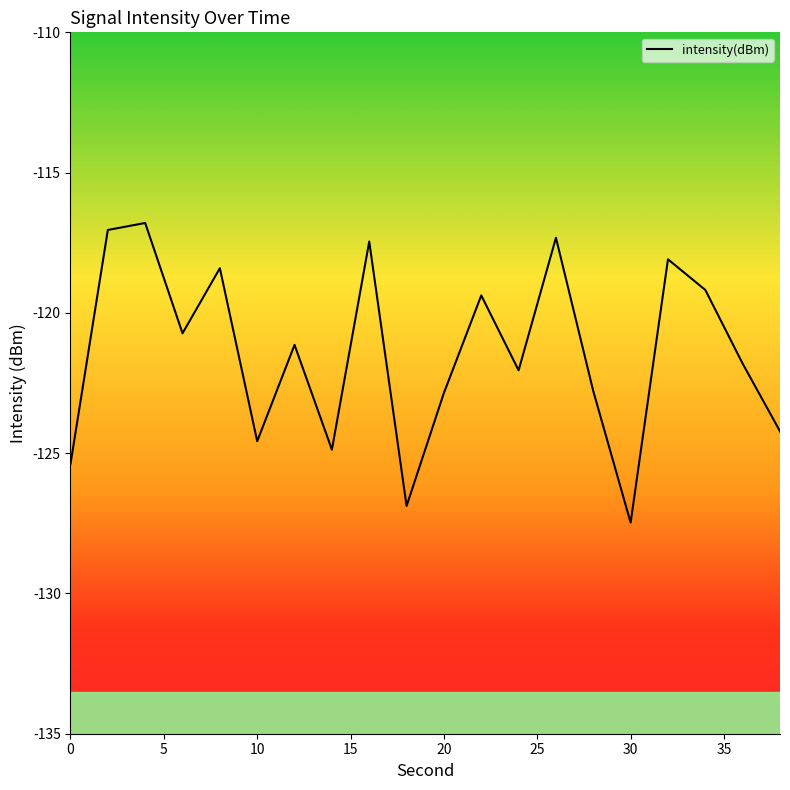

What is the maximum value shown in the chart?

-116.8